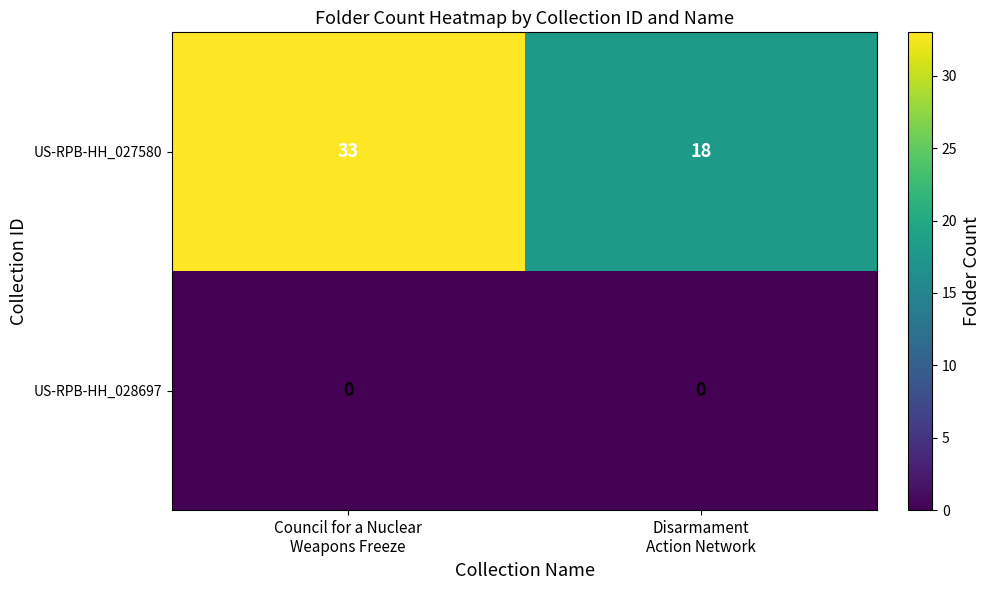

What is the maximum value shown in the chart?

33